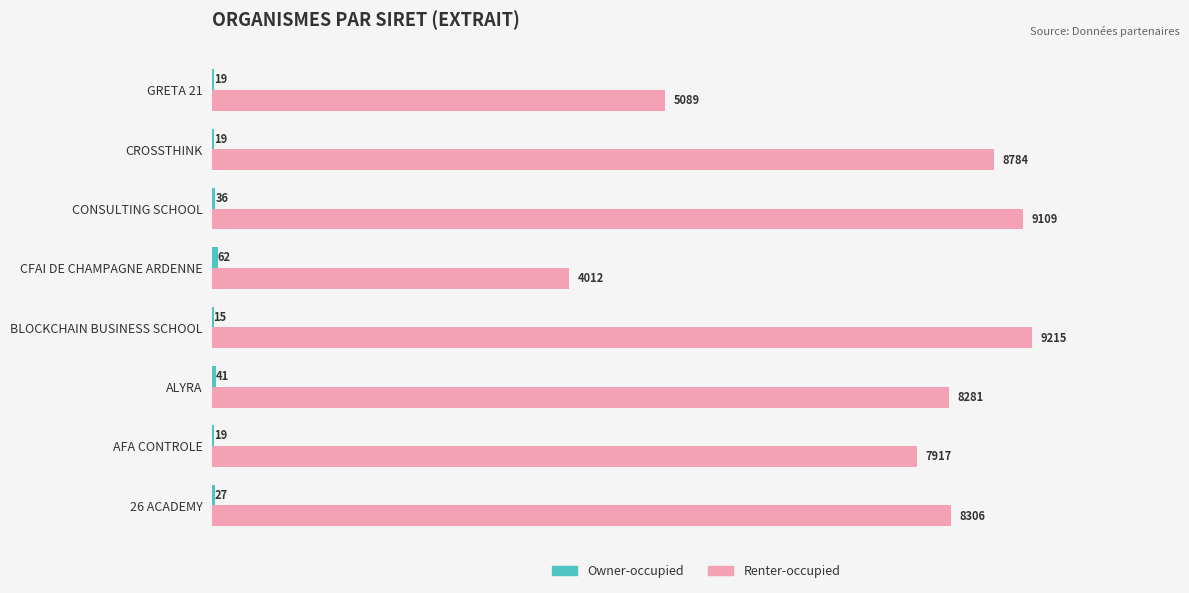

Which category has the highest value across all series?

BLOCKCHAIN BUSINESS SCHOOL